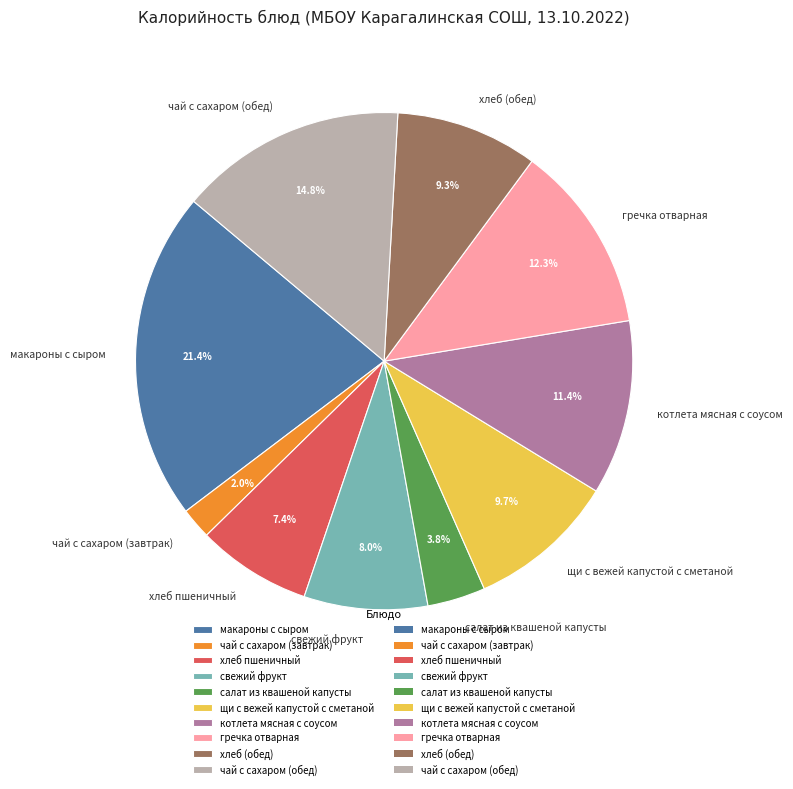

Which has a higher value, салат из квашеной капусты or котлета мясная с соусом?

котлета мясная с соусом